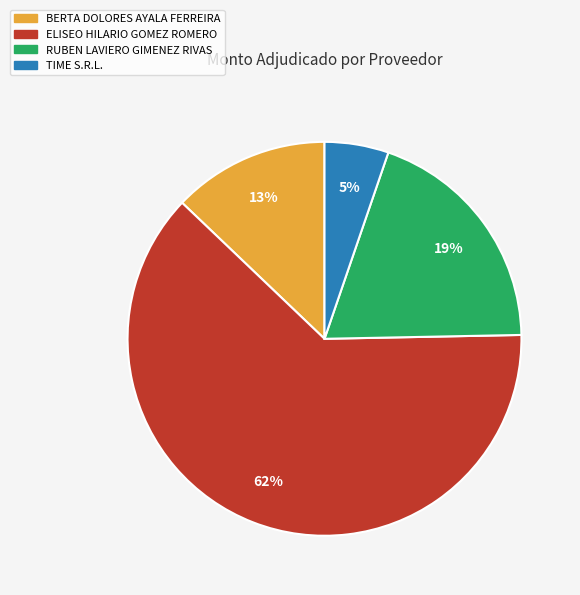

Which slice is the smallest?

TIME S.R.L.